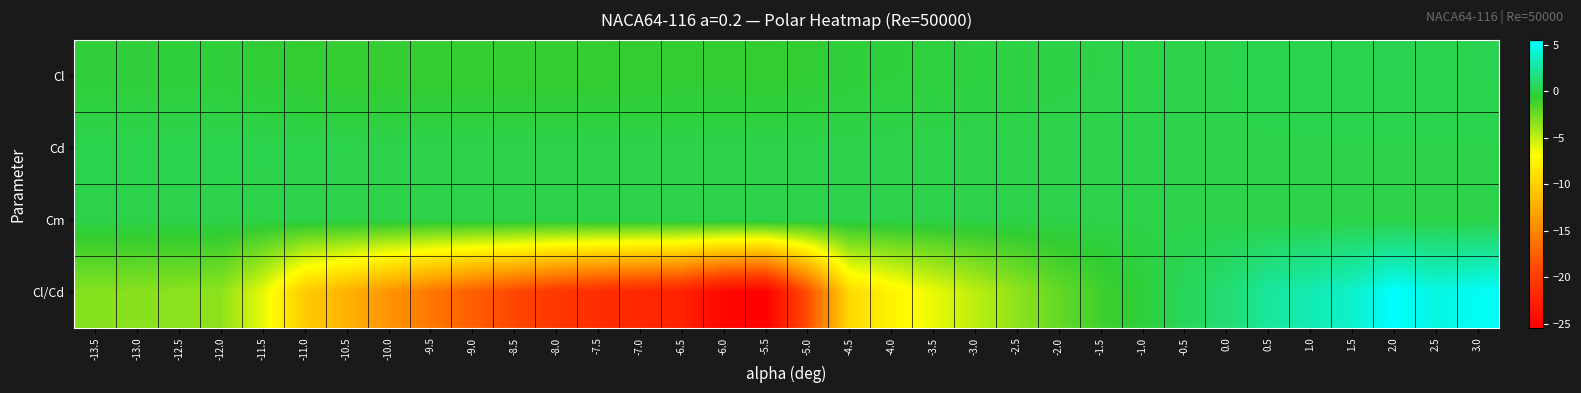

How many distinct data groups are displayed?

4